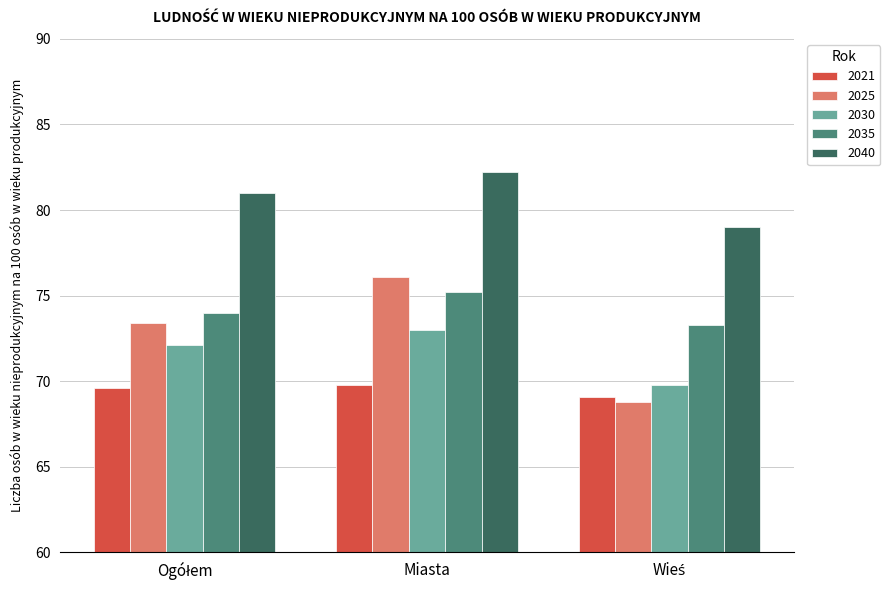

True or false: 2040 has a value of 130.0 at Miasta.

False